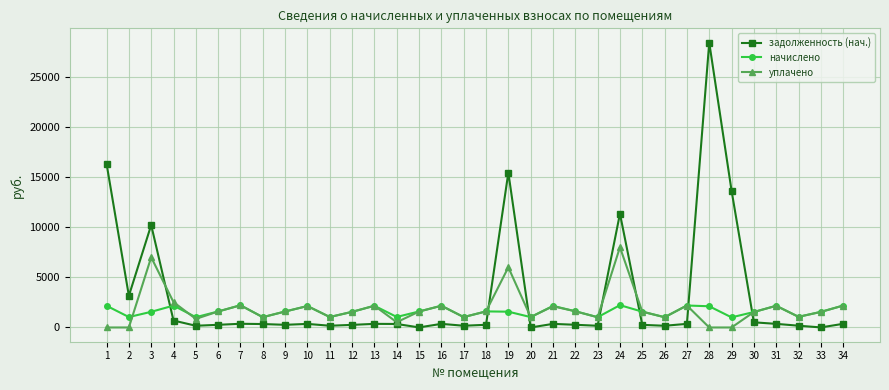

What is the difference between the second highest and minimum values in the уплачено series?

7000.0